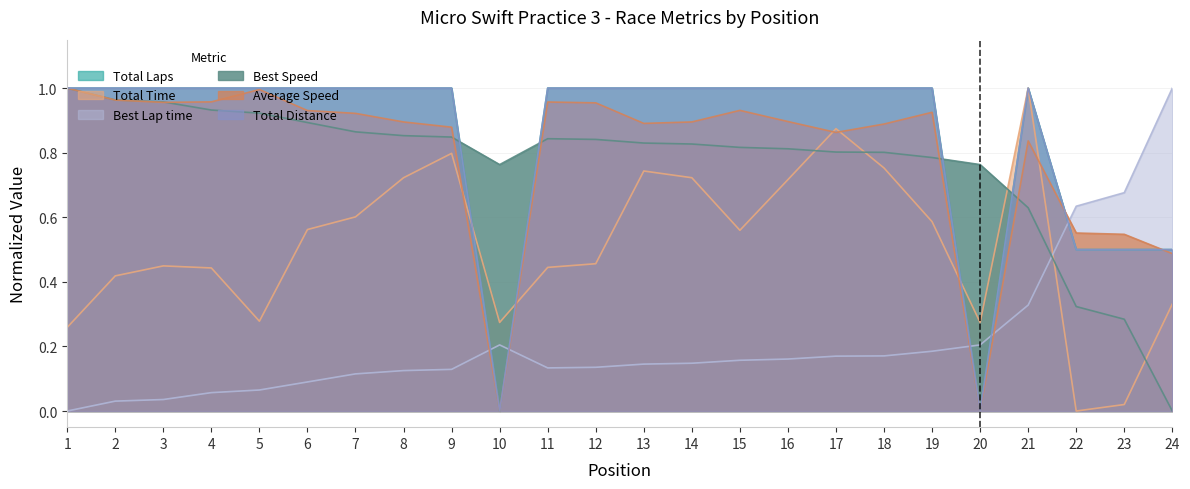

What is the difference between the maximum and minimum values in the Average Speed series?

1.0